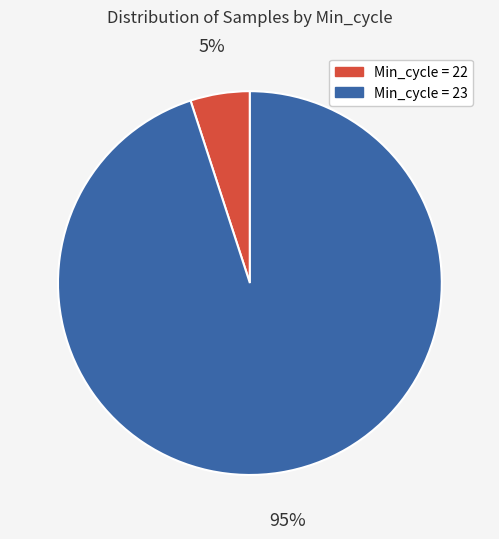

The Min_cycle = 22 slice represents 1% of the pie. True or false?

False